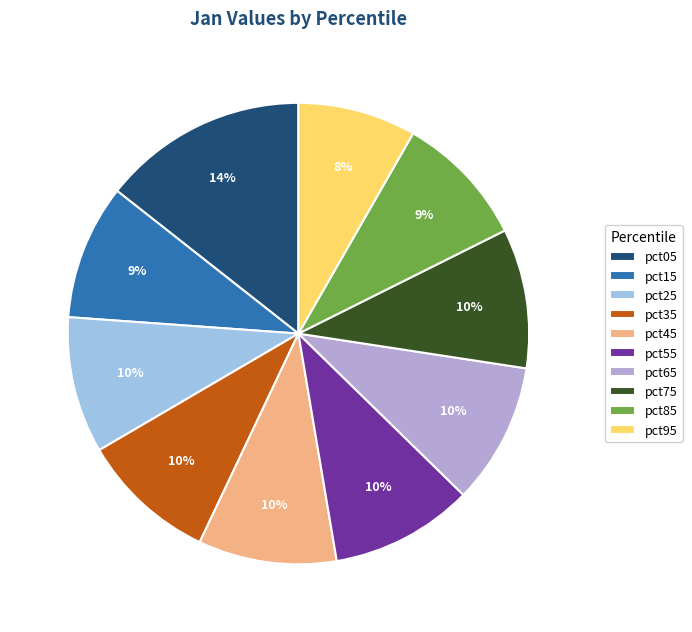

True or false: pct85 accounts for 17% of the total.

False